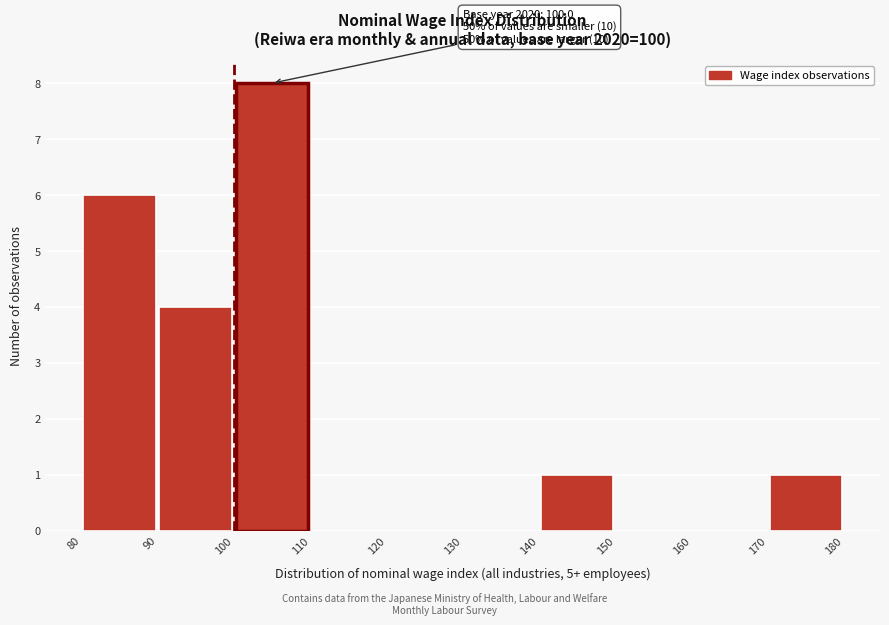

Which range on the x-axis has the tallest bar?

100 to 110